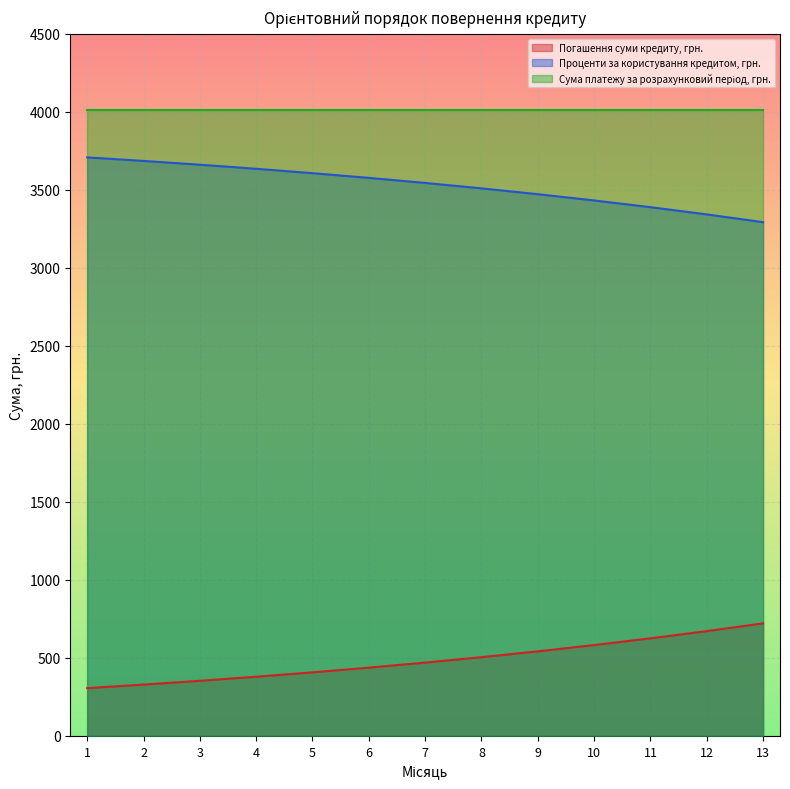

The value of Погашення суми кредиту, грн. at 13 is 1106.8. True or false?

False